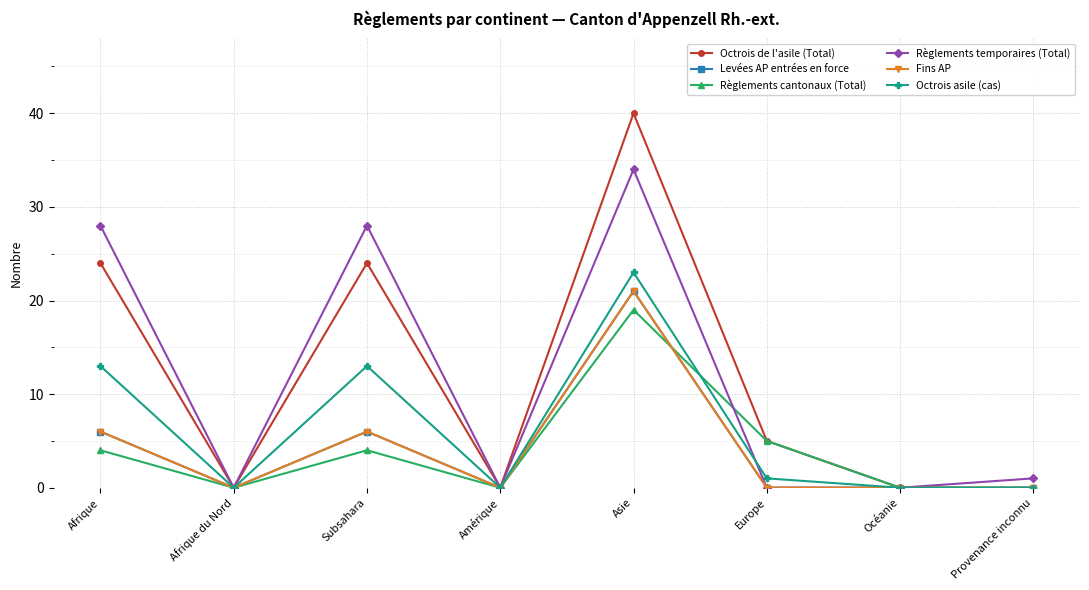

List the series in order of their peak value, highest first.

Octrois de l'asile (Total), Règlements temporaires (Total), Octrois asile (cas), Levées AP entrées en force, Fins AP, Règlements cantonaux (Total)